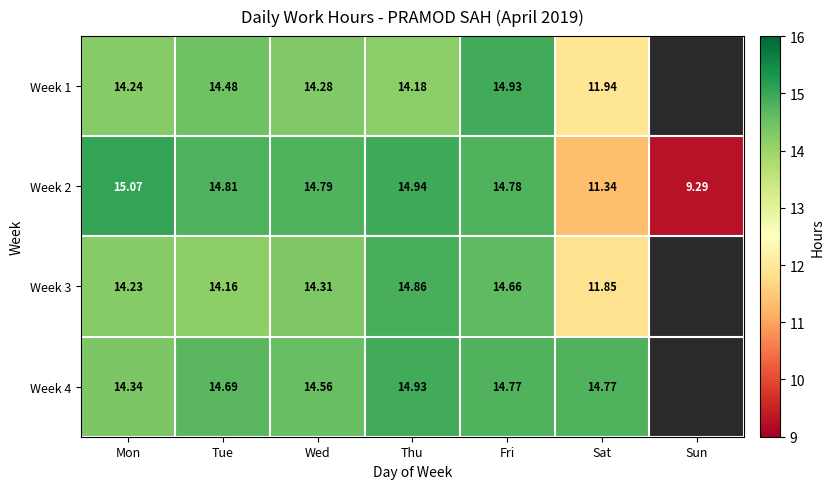

Rank the categories by Week 2 value from lowest to highest.

Sun, Sat, Fri, Wed, Tue, Thu, Mon